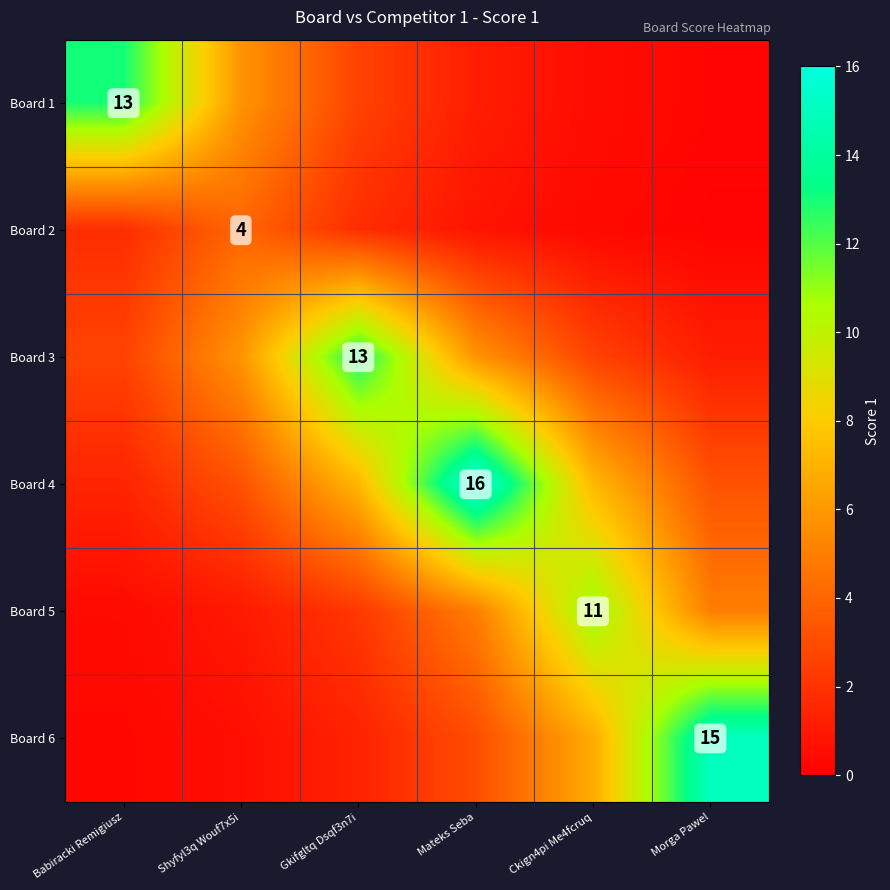

What is the difference between the Board 5 values at Mateks Seba and Babiracki Remigiusz?

4.5